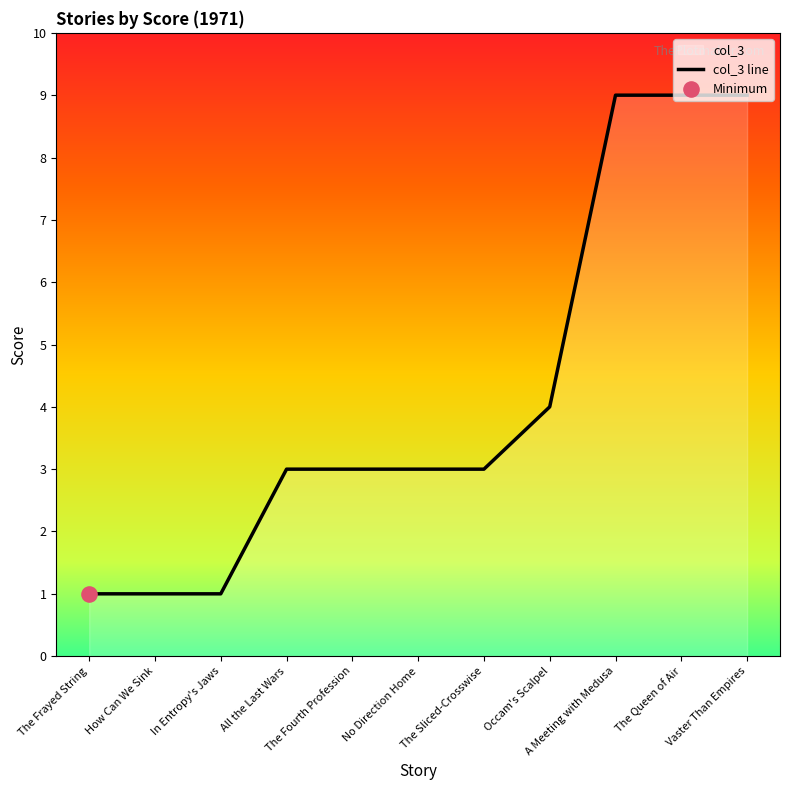

Between Occam's Scalpel and The Sliced-Crosswise, which is larger?

Occam's Scalpel